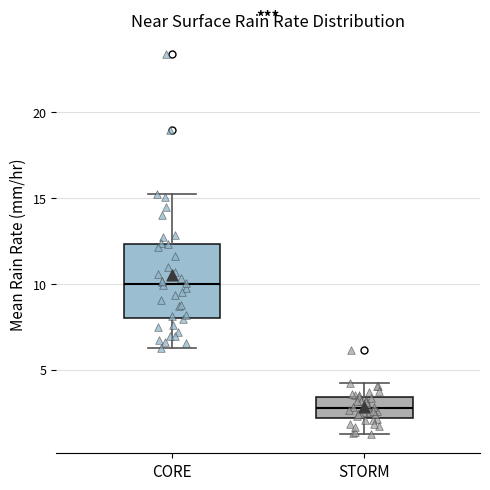

Which box is the tallest, from its lower edge to its upper edge?

CORE